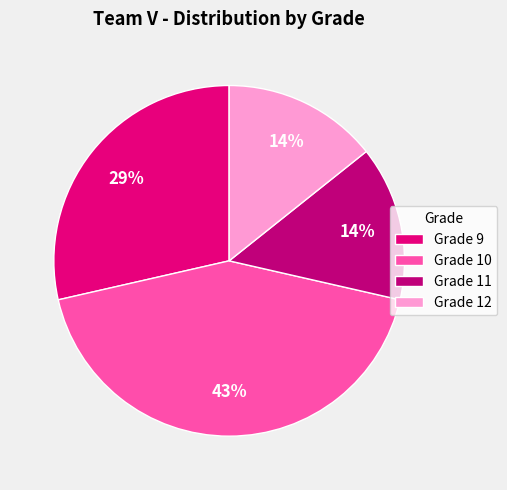

What is the ratio of the value at Grade 9 to the value at Grade 10?

0.7